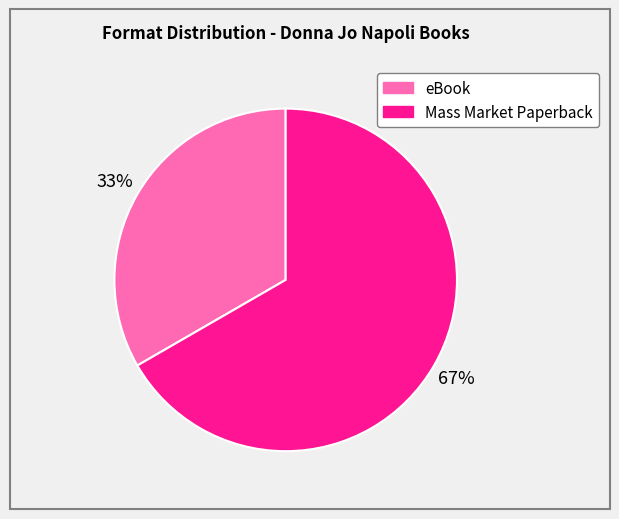

To the nearest percent, what portion does Mass Market Paperback represent?

67%